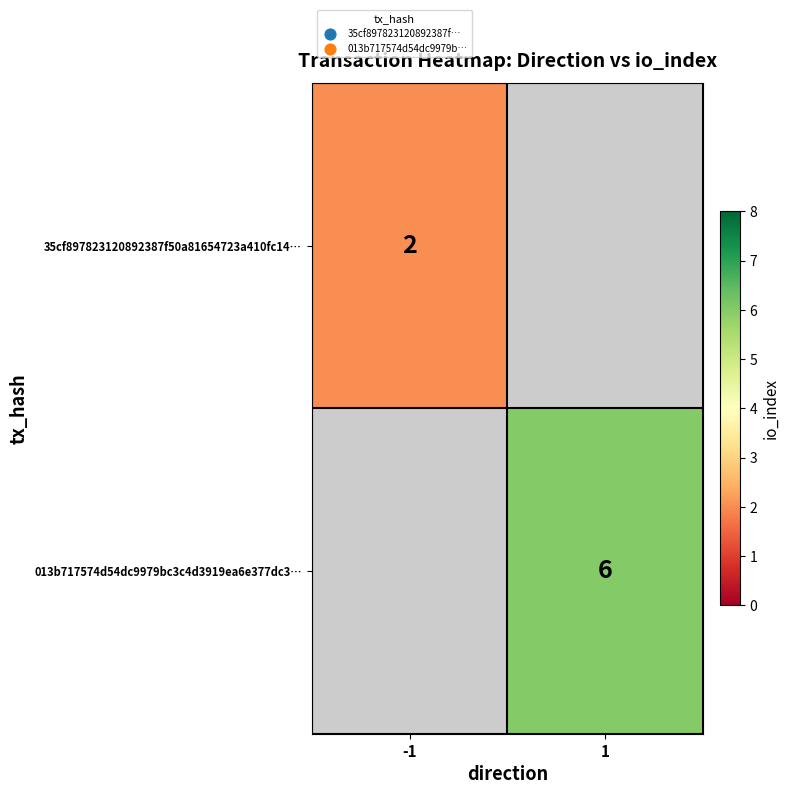

The value of 35cf897823120892387f50a81654723a410fc14… at -1 is 0. True or false?

False